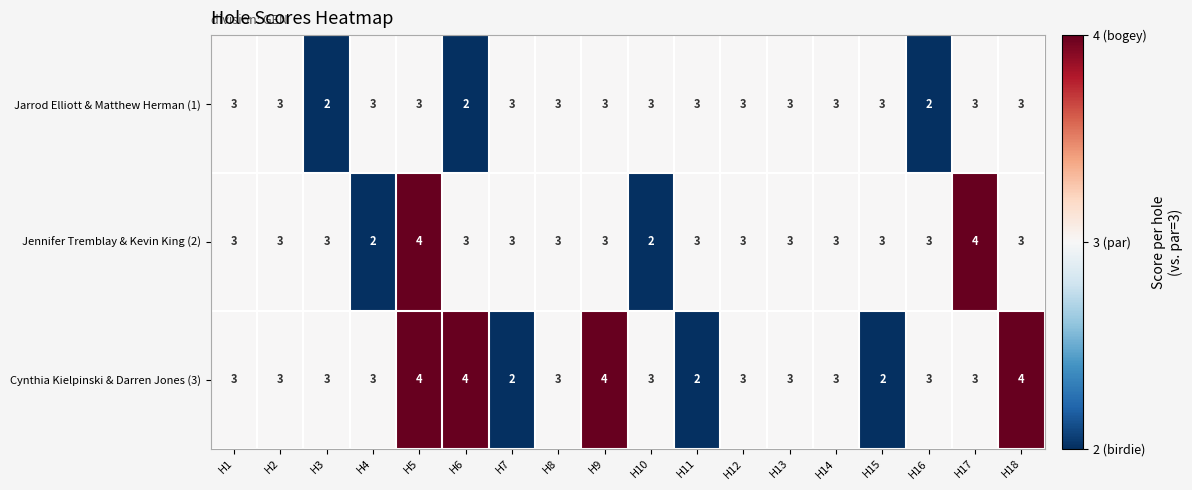

Which series has the largest total across all categories?

Cynthia Kielpinski & Darren Jones (3)